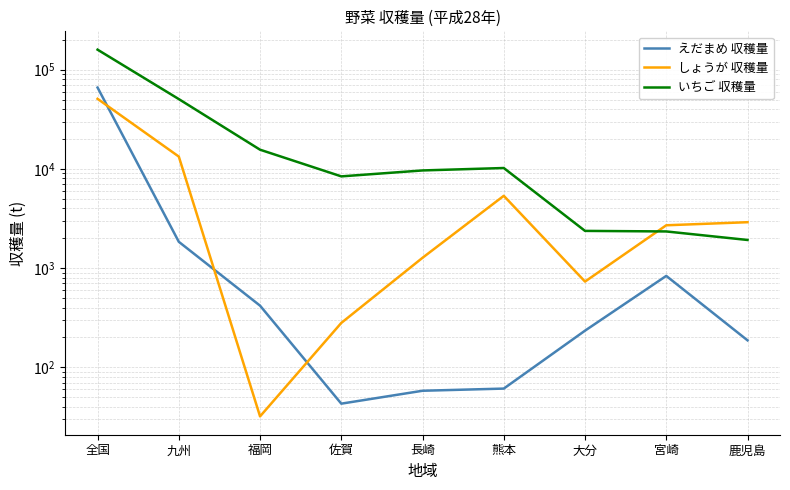

Count the number of data series in this chart.

3